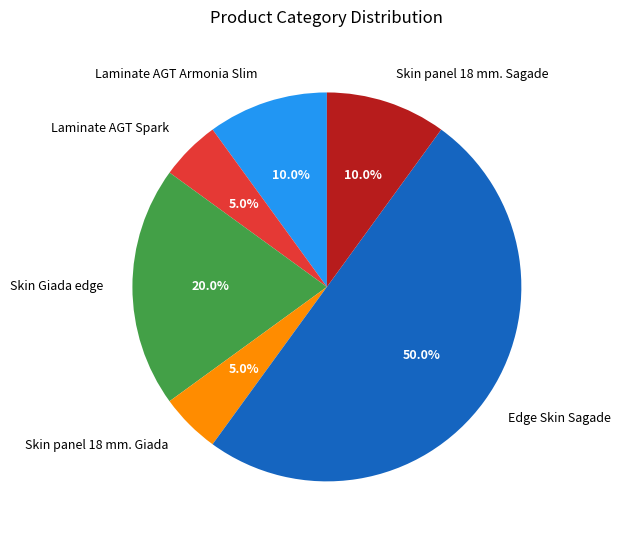

How much of the chart is everything except Skin panel 18 mm. Giada?

95.0%